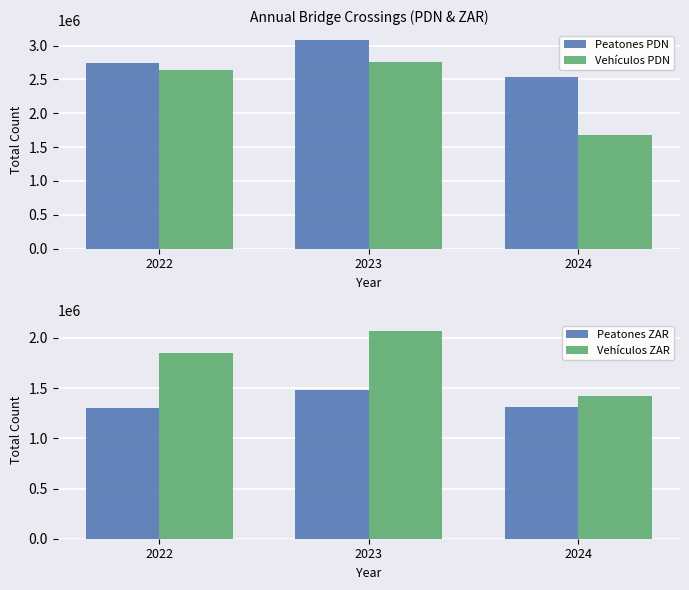

Which has a higher value, 2022 or 2024?

2022